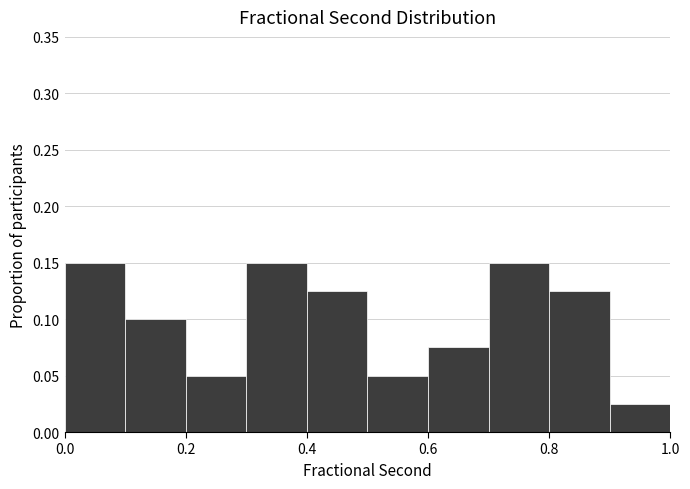

Reading left to right, list every bar in this chart as the range it spans on the x-axis followed by its height. The values are not printed on the chart, so give them approximately, as read against the axis.

0.0 to 0.1: 0.150
0.1 to 0.2: 0.100
0.2 to 0.3: 0.050
0.3 to 0.4: 0.150
0.4 to 0.5: 0.125
0.5 to 0.6: 0.050
0.6 to 0.7: 0.075
0.7 to 0.8: 0.150
0.8 to 0.9: 0.125
0.9 to 1.0: 0.025